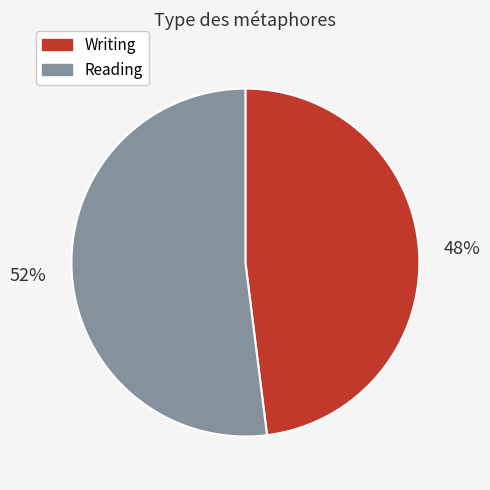

Which has a higher value, Reading or Writing?

Reading